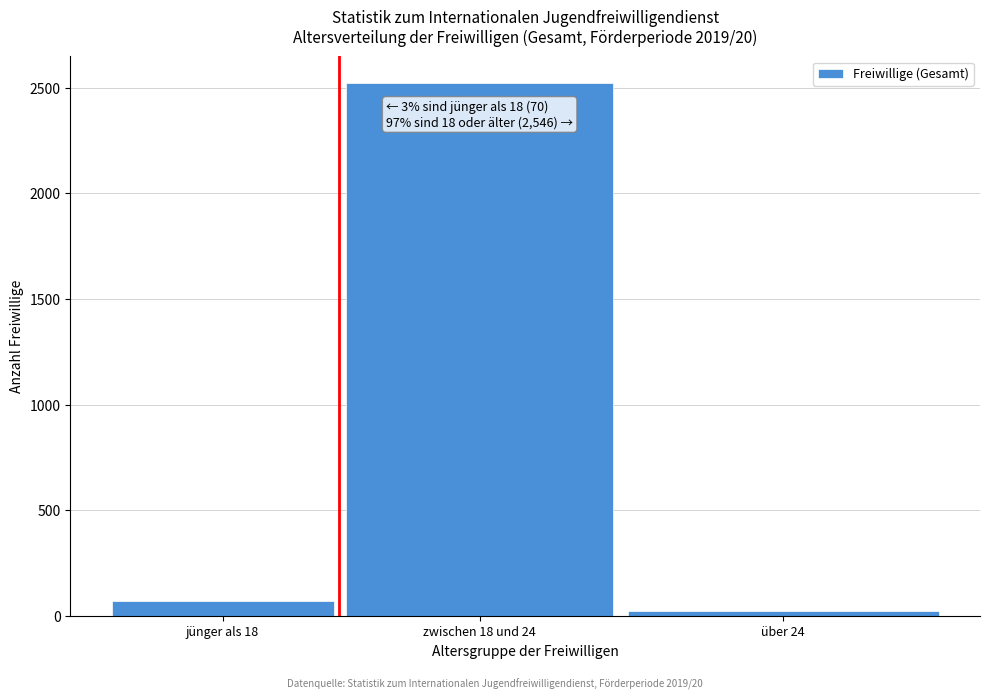

Reading left to right, transcribe all the data shown in this chart.

jünger als 18=70	zwischen 18 und 24=2522	über 24=24